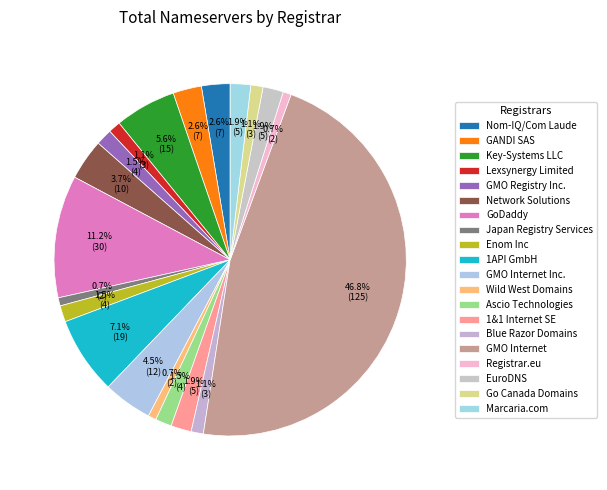

The Marcaria.com slice represents 13% of the pie. True or false?

False